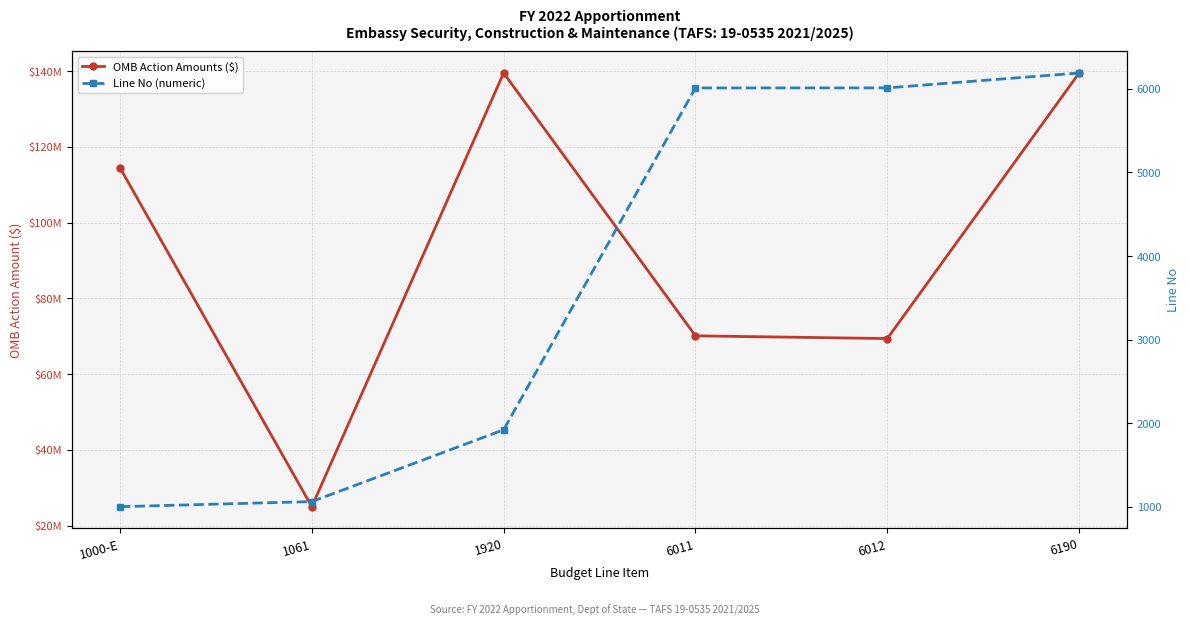

Does the chart have visible grid lines?

Yes